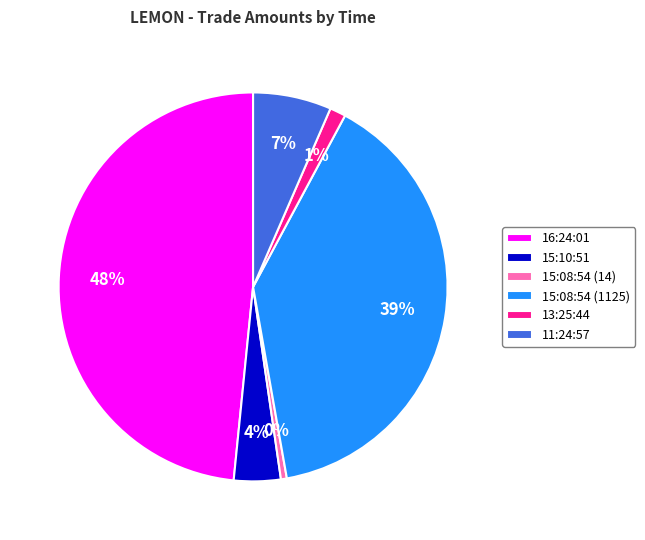

Is 11:24:57 the majority of the pie?

No